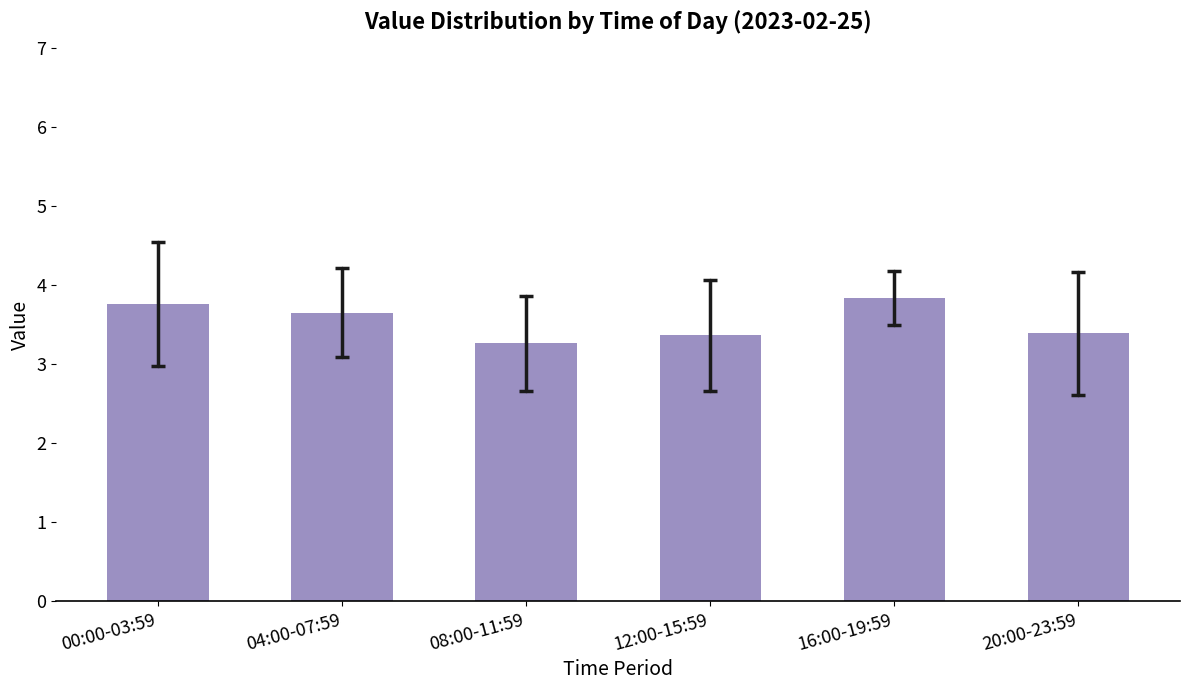

Reading left to right, extract all data points from this chart.

00:00-03:59=3.8	04:00-07:59=3.7	08:00-11:59=3.3	12:00-15:59=3.4	16:00-19:59=3.8	20:00-23:59=3.4